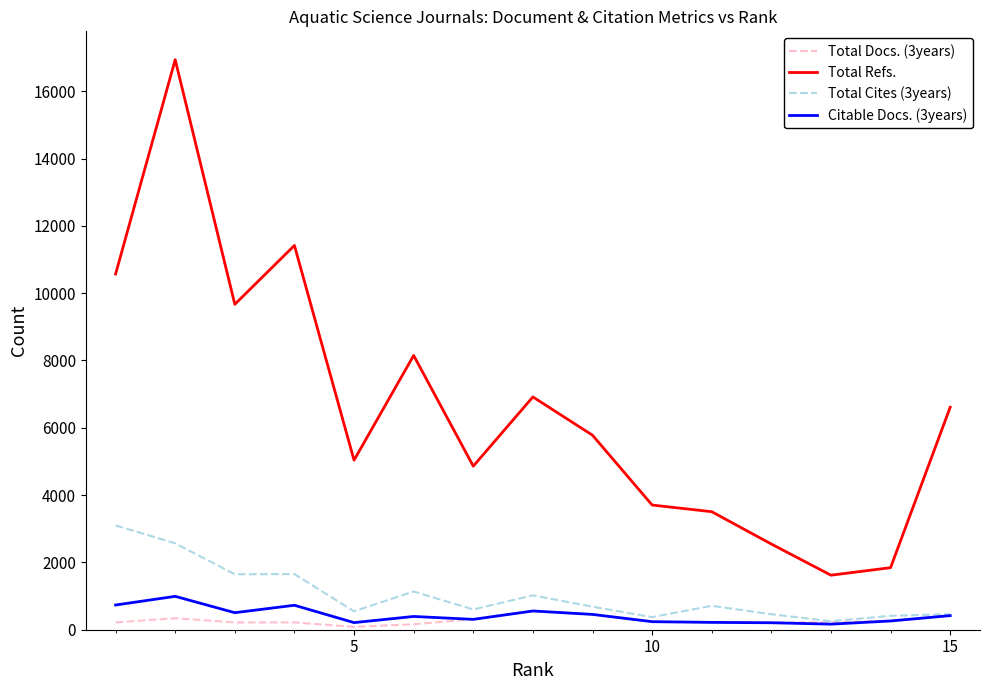

Which series has the largest total across all categories?

Total Refs.